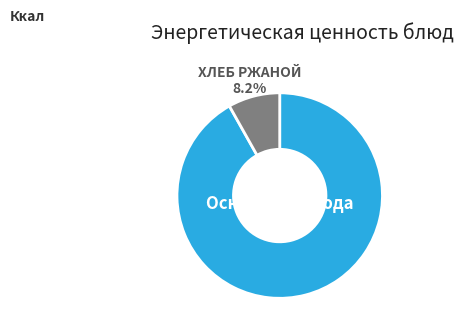

Is there a majority slice in this chart?

Yes